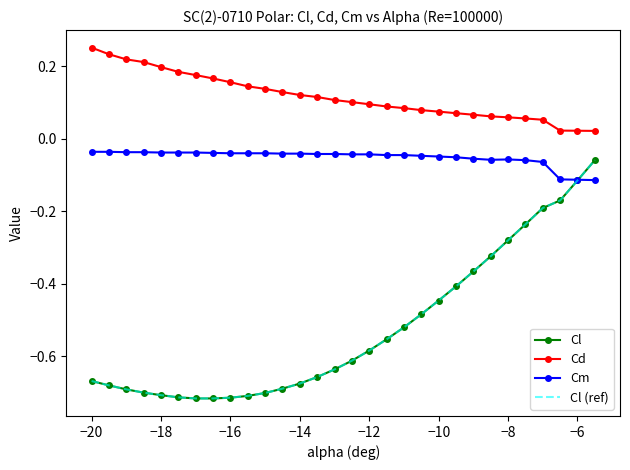

At how many categories does at least one series exceed 0?

30